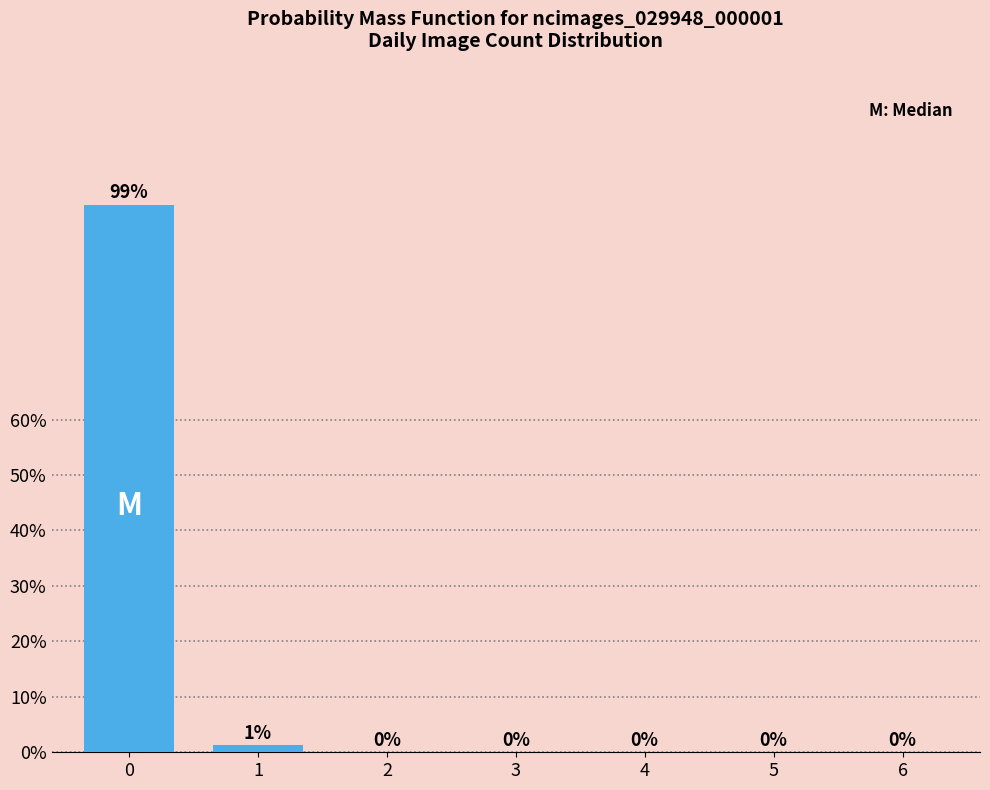

What is the greatest value displayed?

98.7